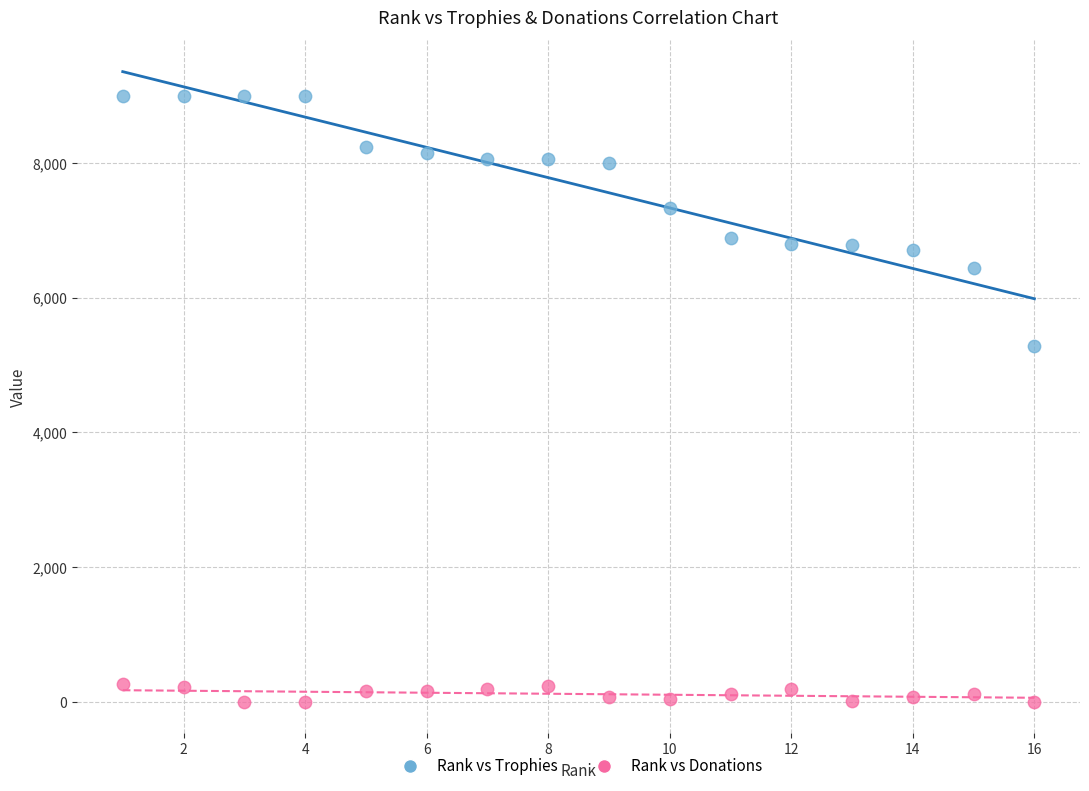

Across all data points, what is the range of Y values (max minus min)?

9000